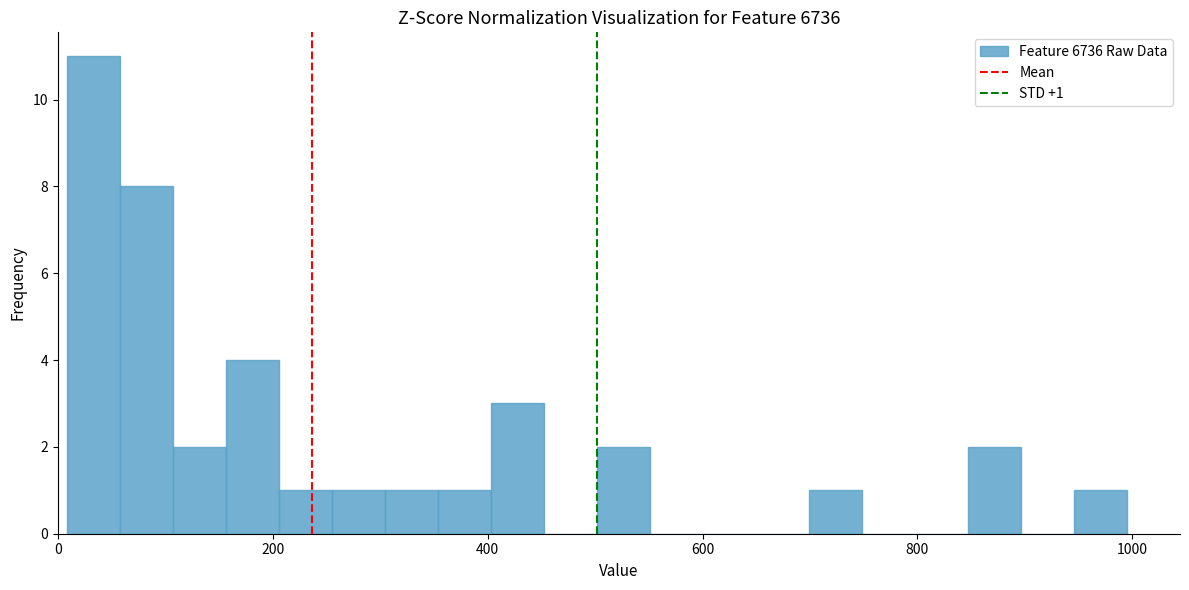

Read against the x-axis, roughly where is the centre of the tallest bar?

40